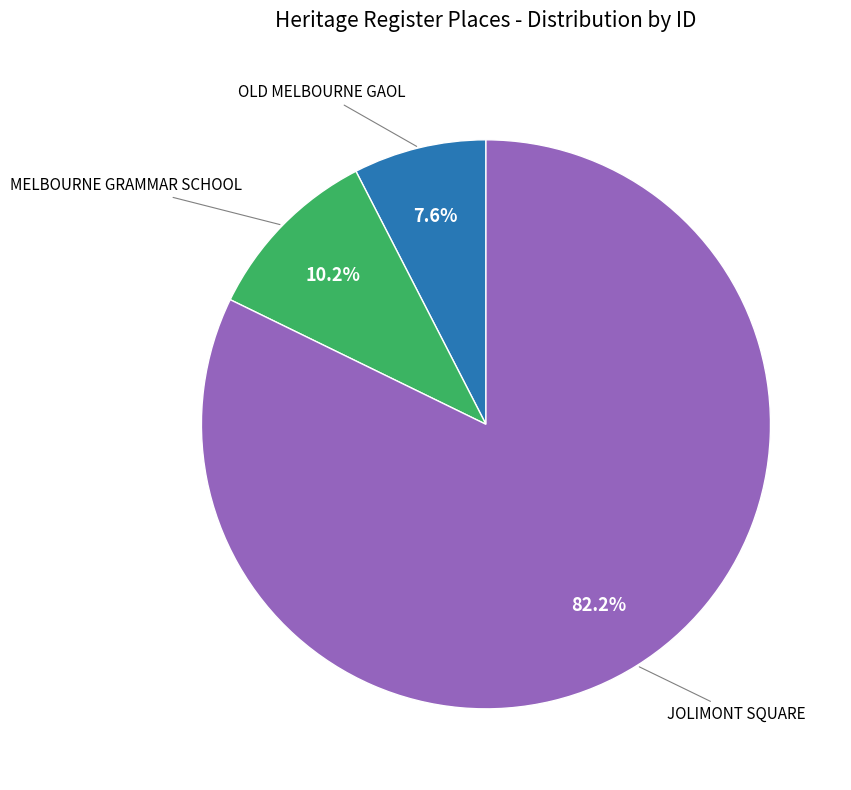

Is there a majority slice in this chart?

Yes